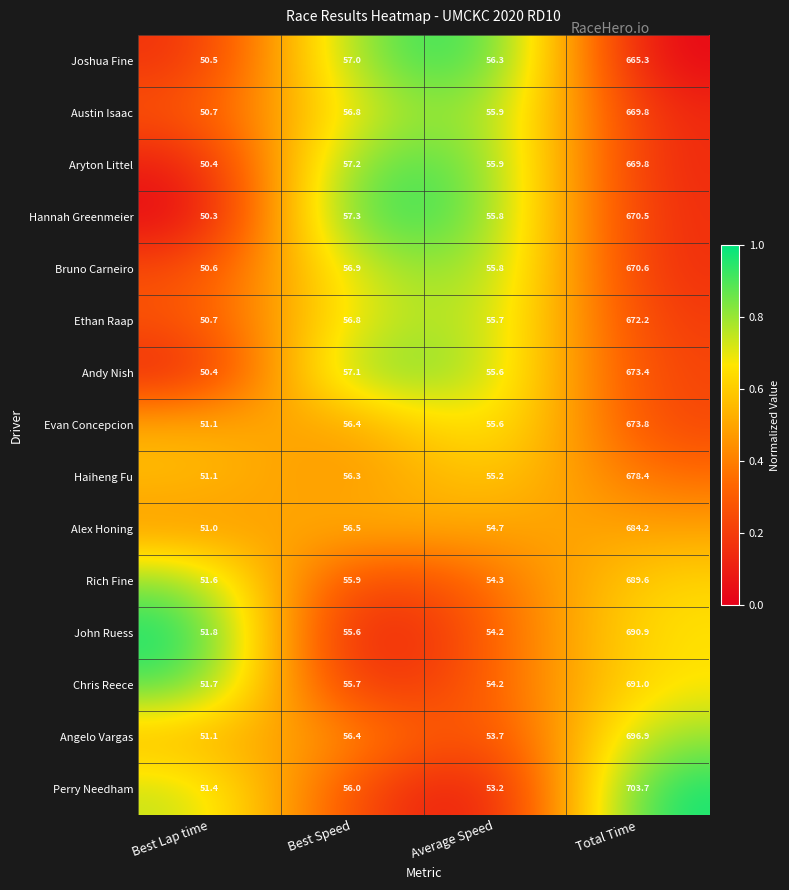

What is the spread (max minus min) of values at Total Time?

38.4